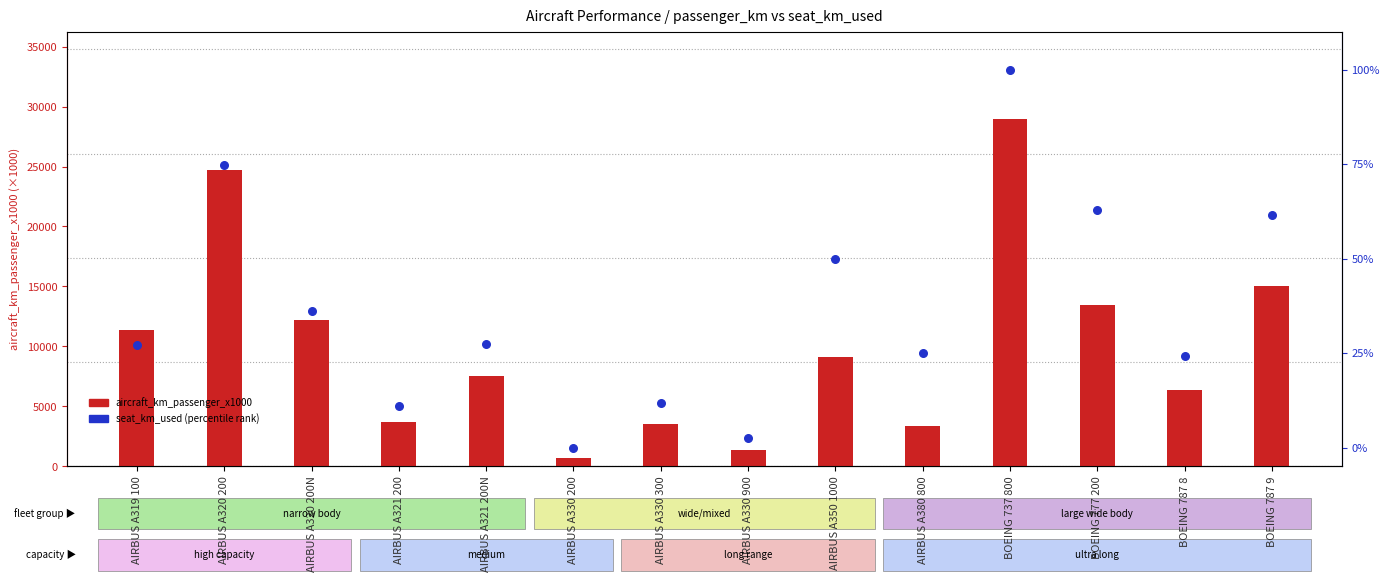

Which series has the largest total across all categories?

aircraft_km_passenger_x1000